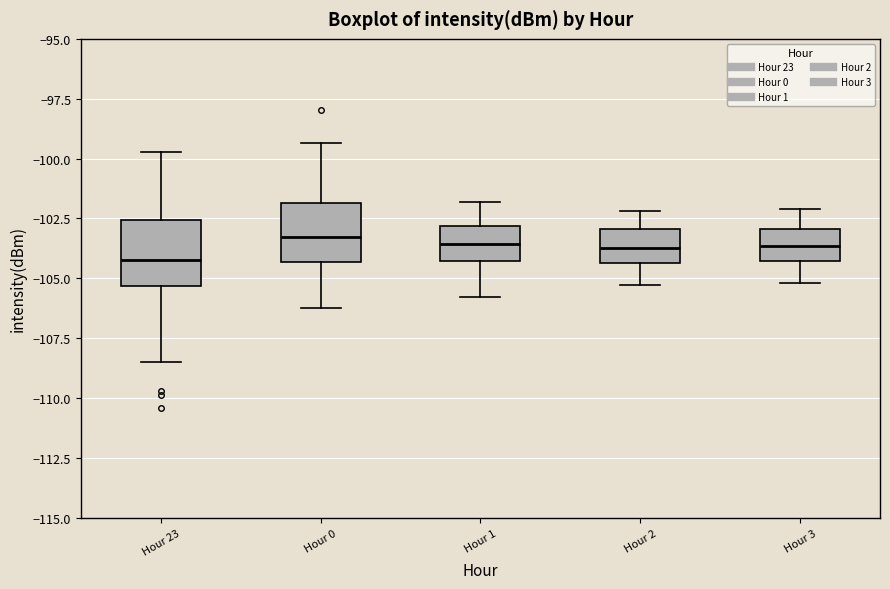

Where is the lower edge of the box for Hour 23 on the y-axis? The values are not printed on the chart, so give them approximately, as read against the axis.

-105.5